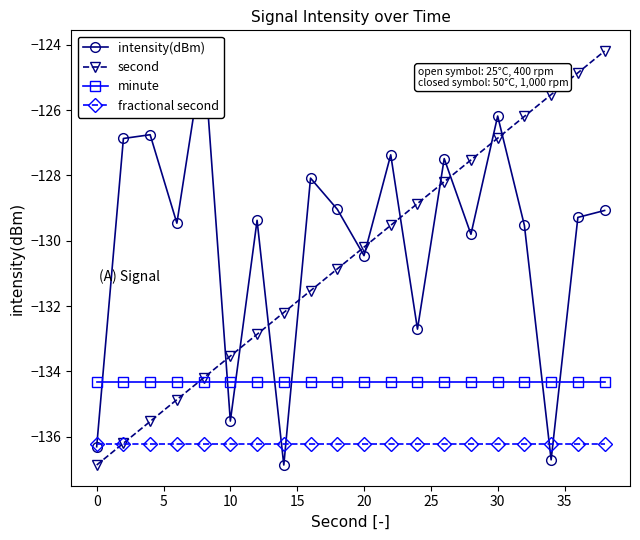

True or false: minute and fractional second cross at least once.

False